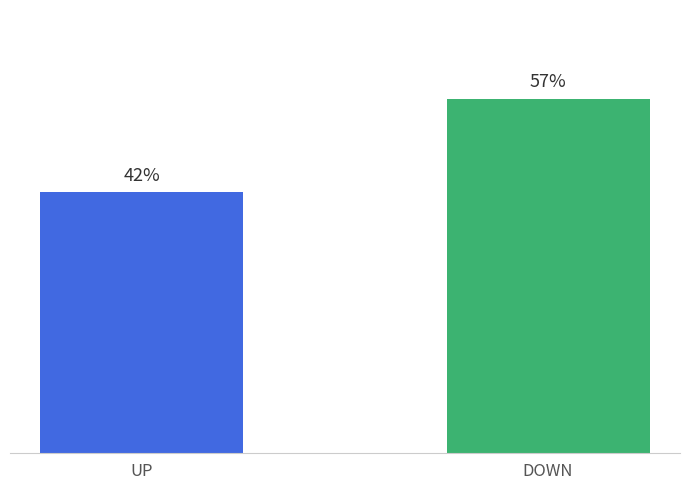

What is the label of the 1st bar from the left?

UP